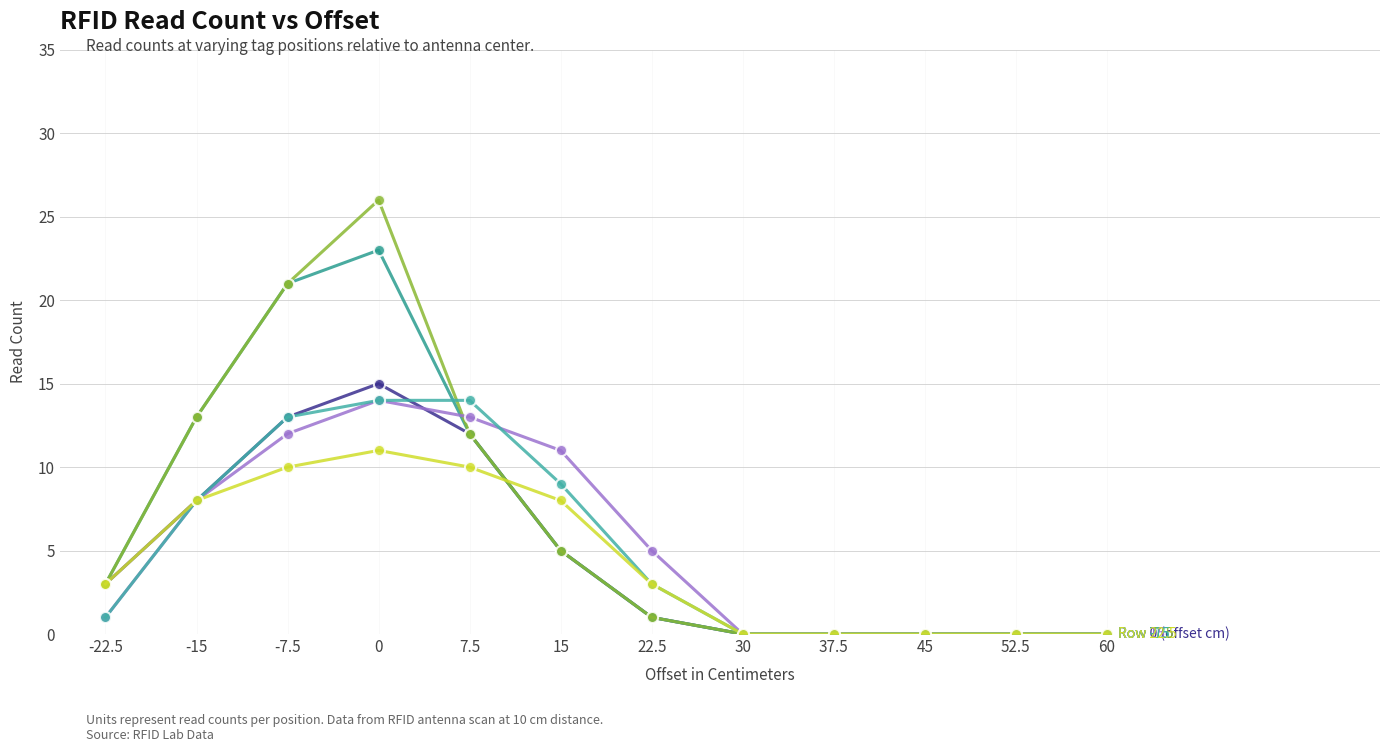

Is this an area chart (filled region under the line)?

No